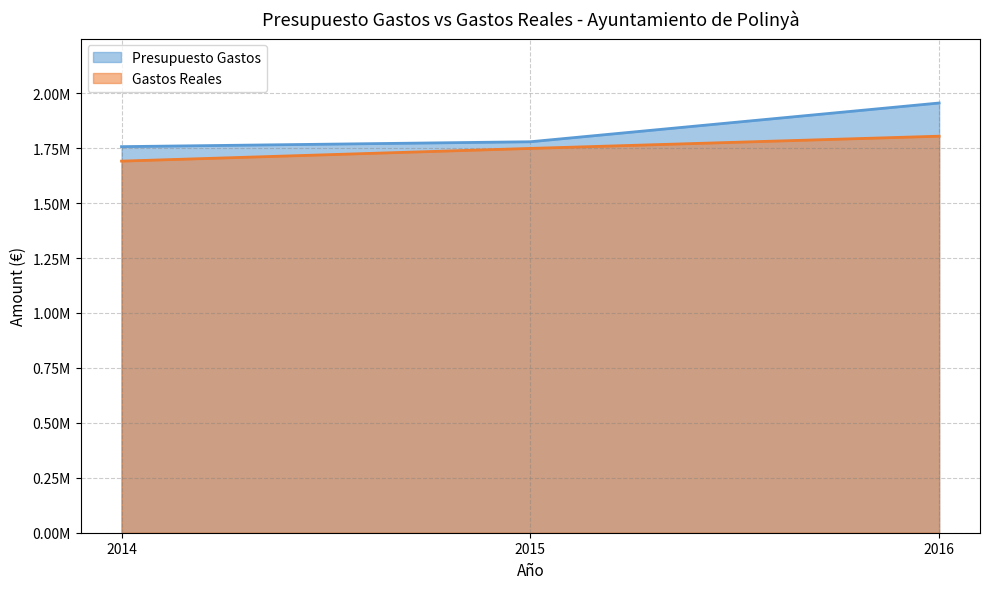

How many lines are shown in the chart?

2